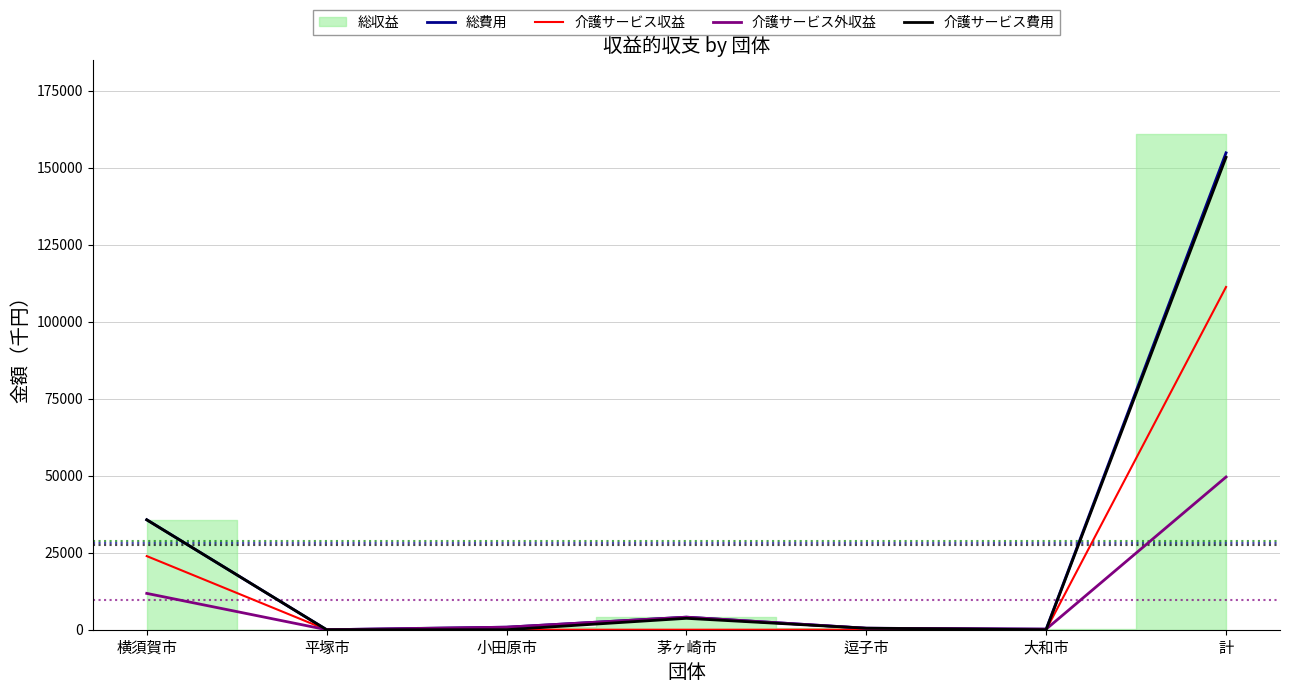

The 介護サービス収益 series shows 53723 at 逗子市. True or false?

False